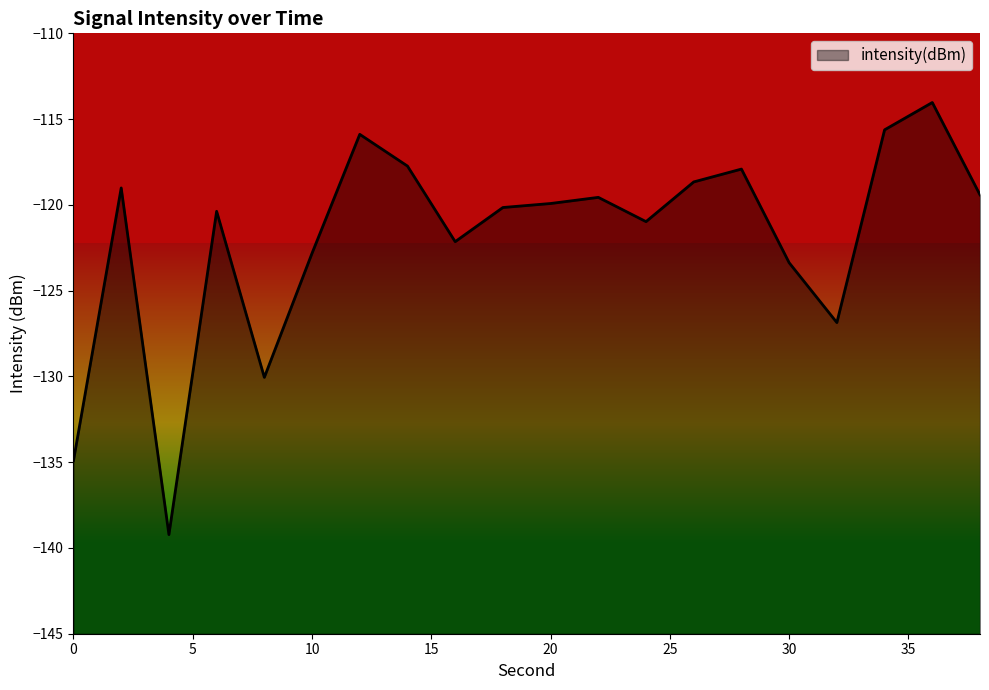

True or false: the data shows -185.0 at 12.

False